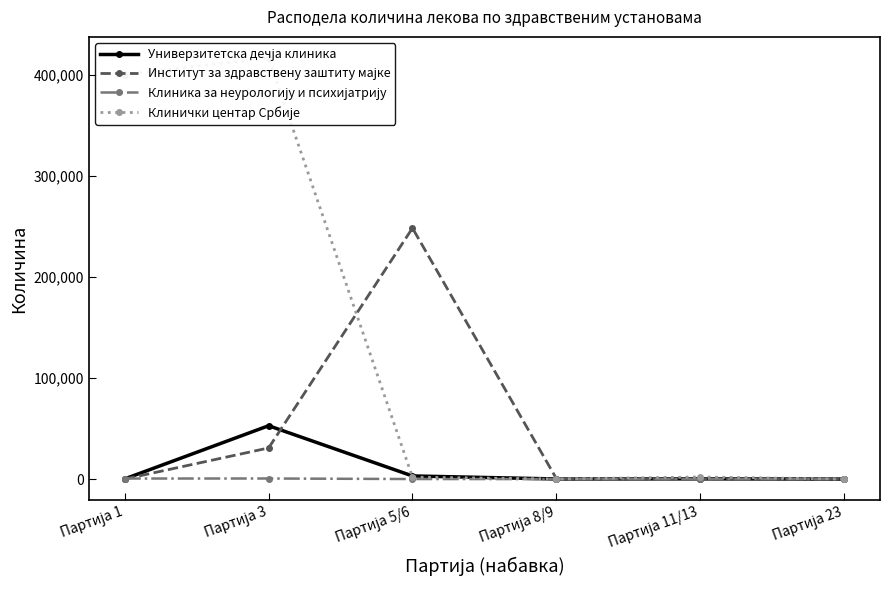

What is the difference between the maximum and minimum values in the Институт за здравствену заштиту мајке series?

248378